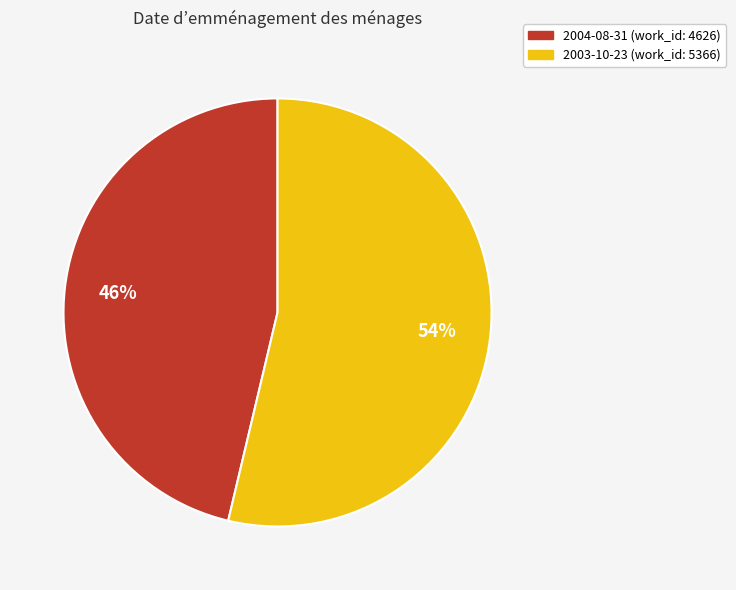

True or false: 2004-08-31 accounts for 32% of the total.

False